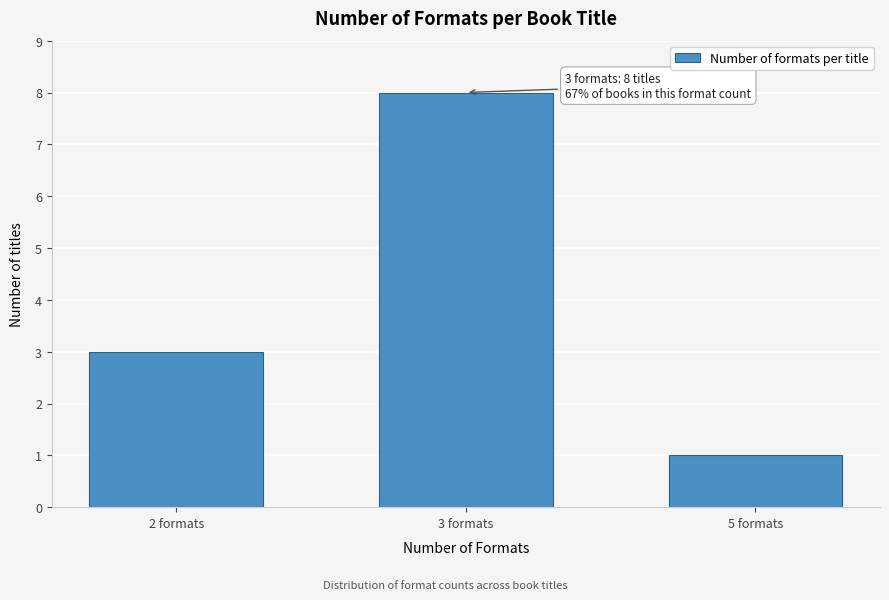

Reading left to right, list all the values displayed in this chart.

2 formats=3	3 formats=8	5 formats=1